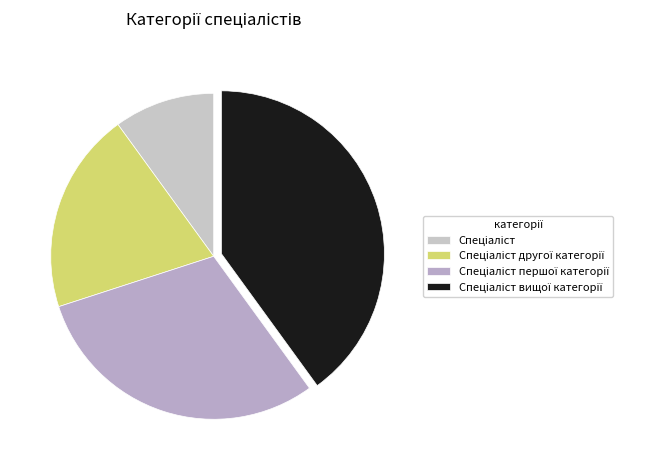

Count the number of slices in the pie.

4